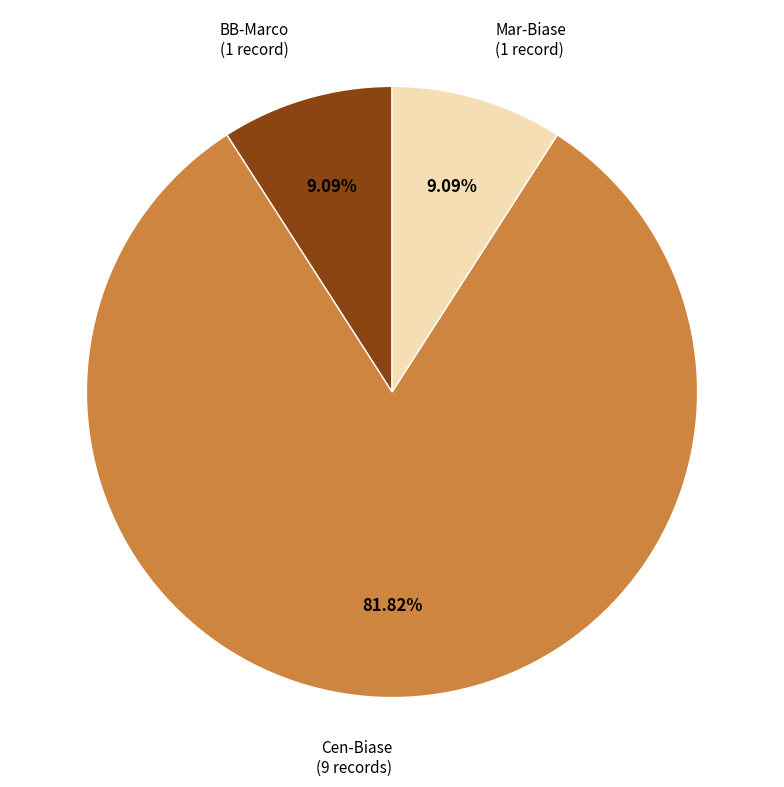

Count the number of slices in the pie.

3